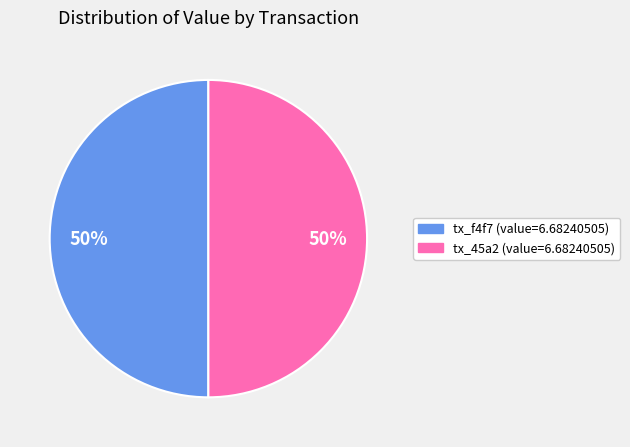

What is the ratio of the value at tx_f4f7 (value=6.68240505) to the value at tx_45a2 (value=6.68240505)?

1.0